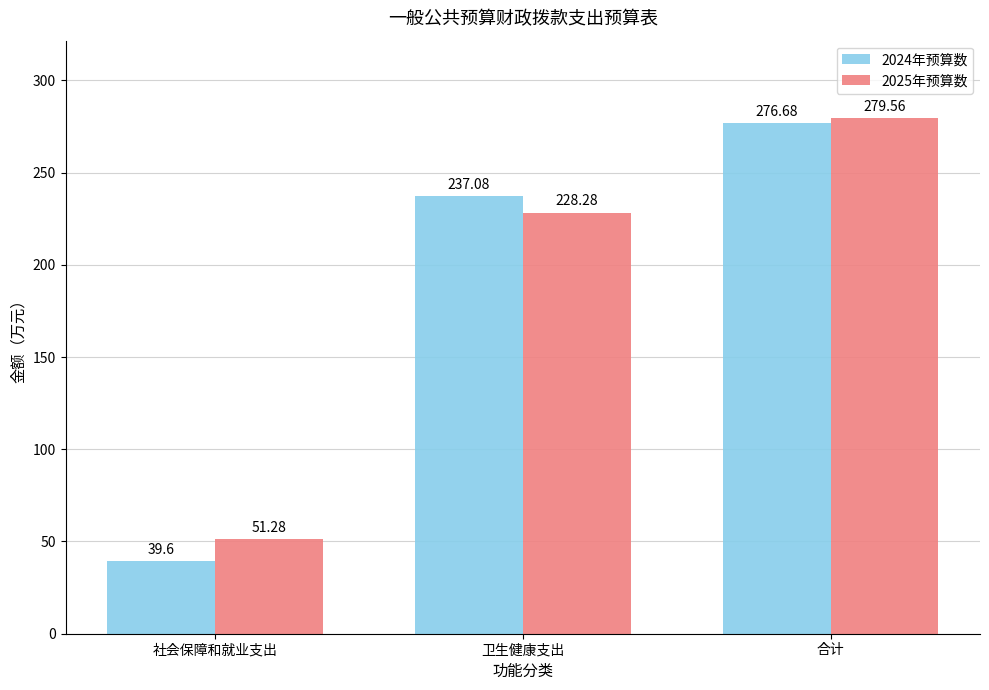

Is it true that 2024年预算数 equals 70.9 at 社会保障和就业支出?

False